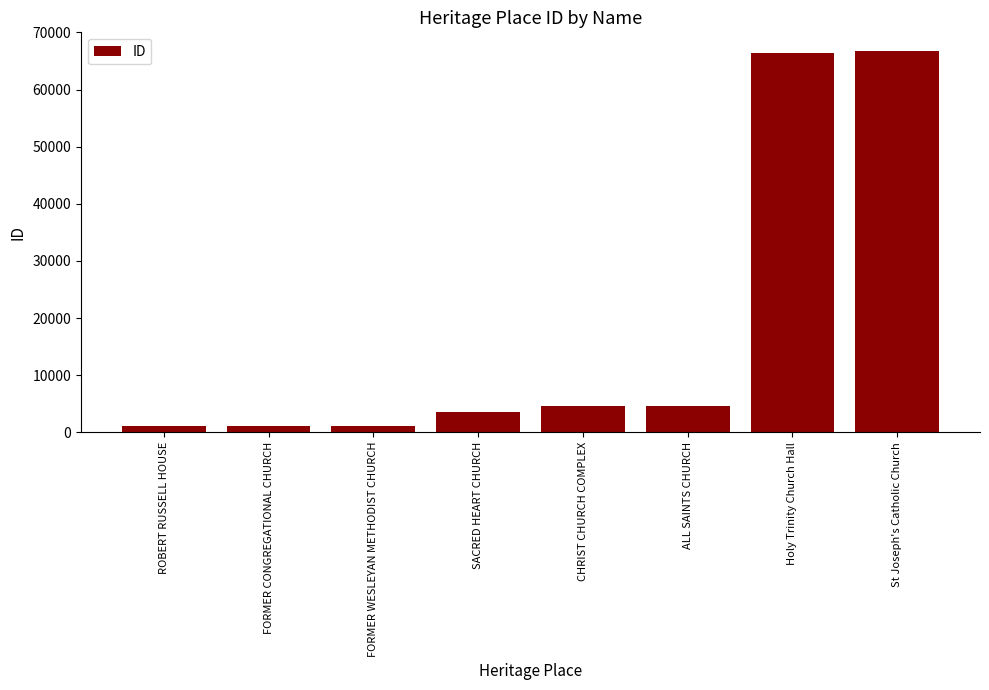

Which has a higher value, ROBERT RUSSELL HOUSE or Holy Trinity Church Hall?

Holy Trinity Church Hall